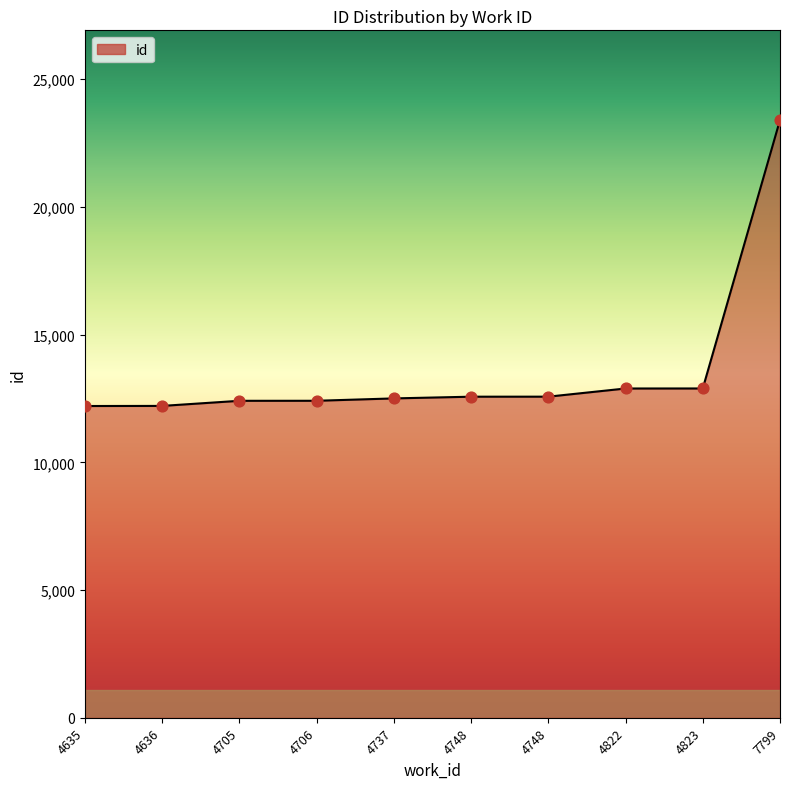

What is the change in value from 4635 to 4636?

+4